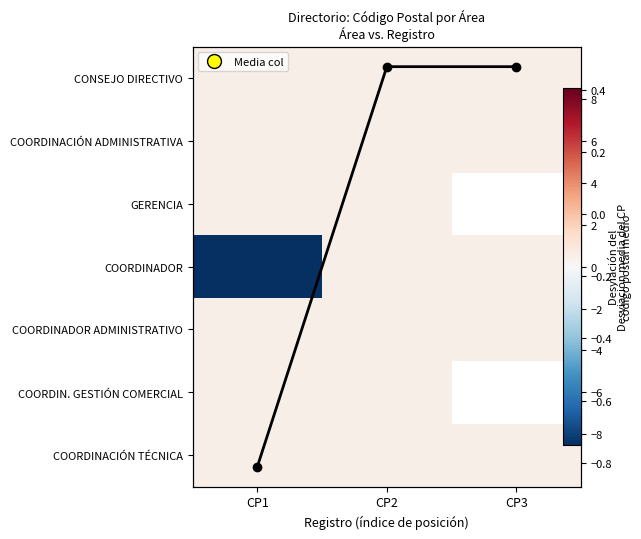

Which series has the widest spread of values?

COORDINADOR